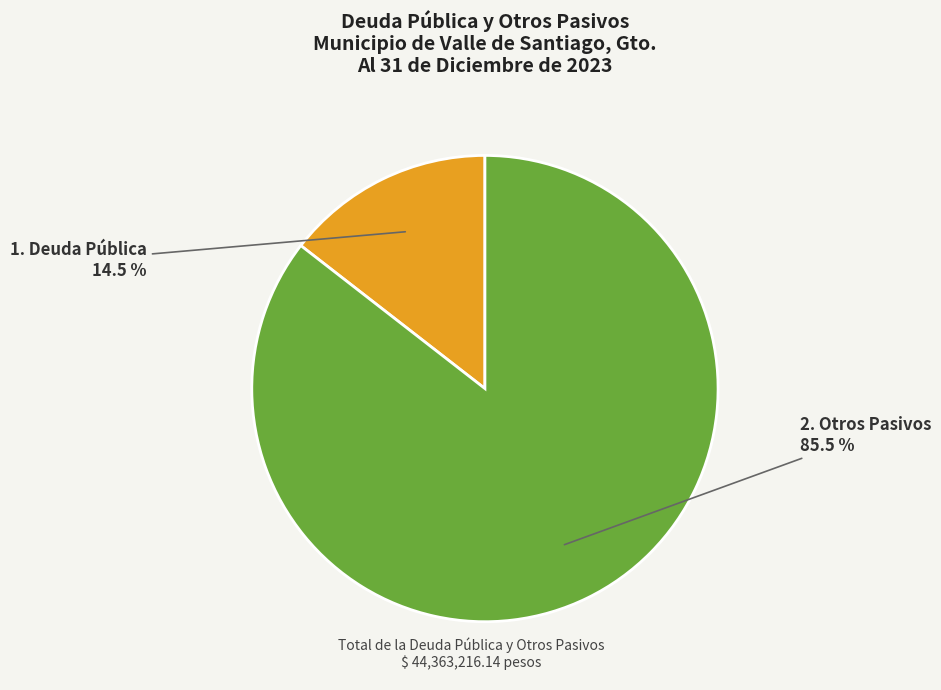

To the nearest percent, what is the difference between the largest and smallest slice percentages?

71%